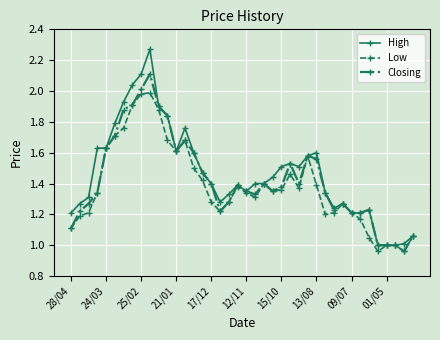

Rank the series by their maximum value, from highest to lowest.

High, Closing, Low